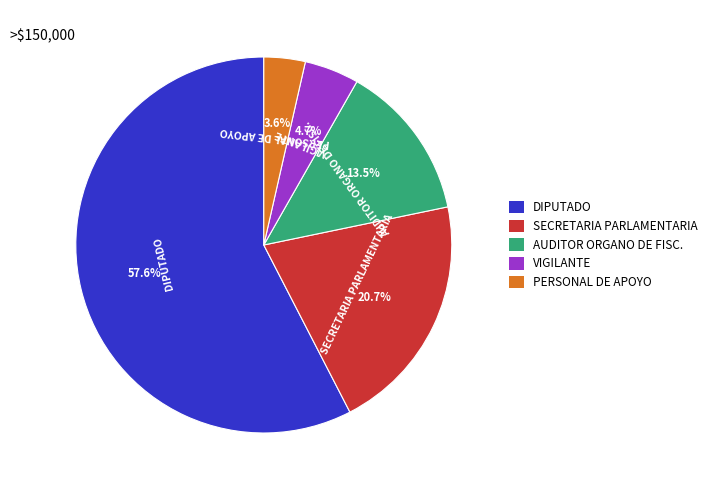

Count the number of slices in the pie.

5